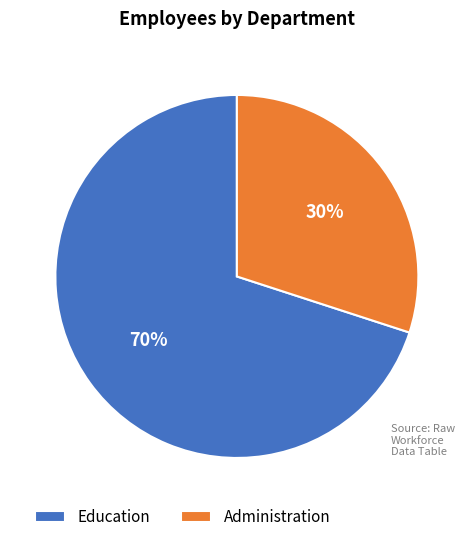

Which slice is the smallest?

Administration